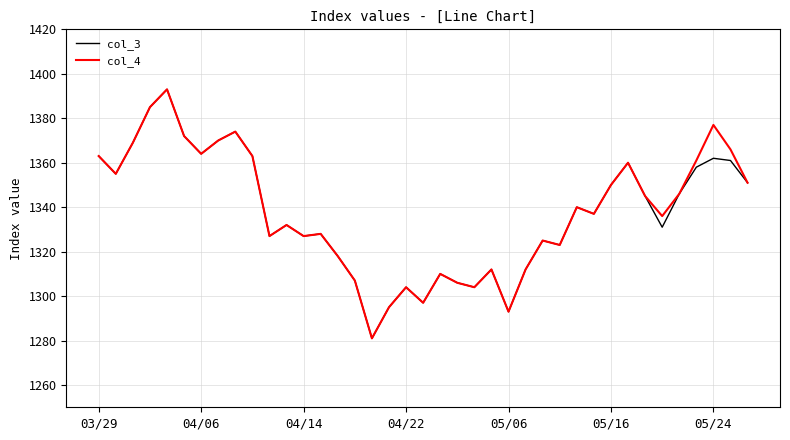

At how many categories does at least one series exceed 1378?

2